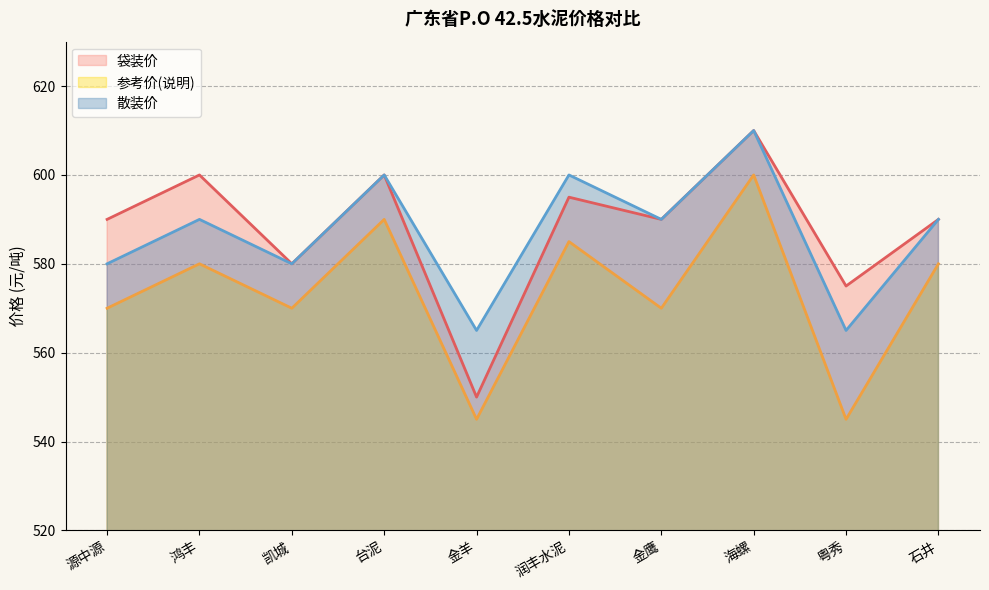

At 金鹰, list the series in order from largest to smallest.

袋装价, 散装价, 参考价(说明)